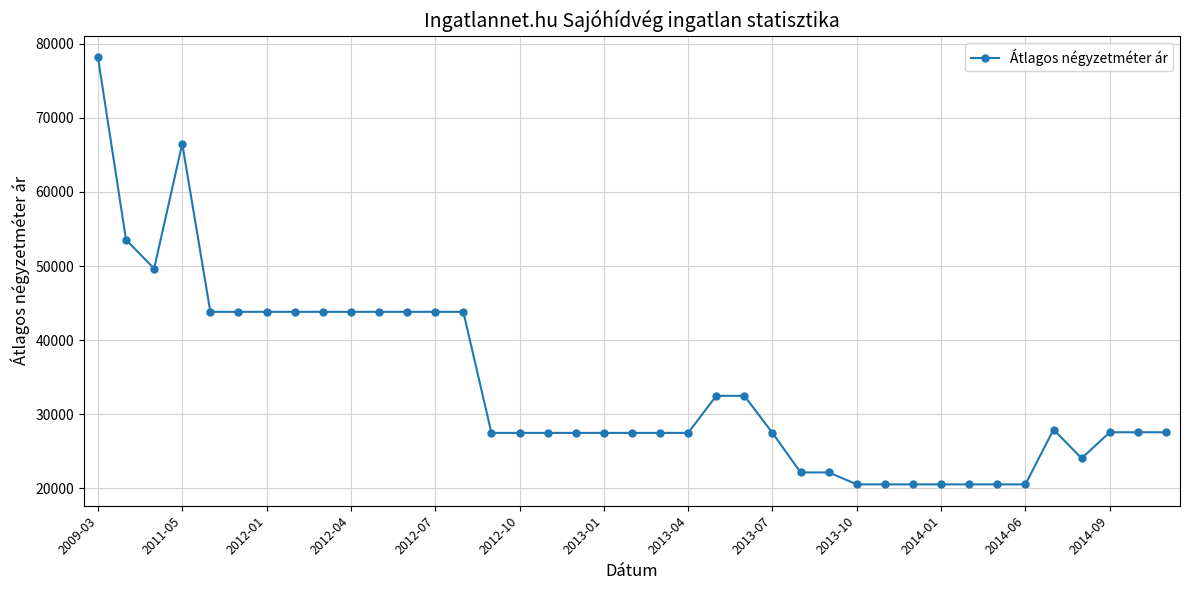

What is the minimum value shown in the chart?

20555